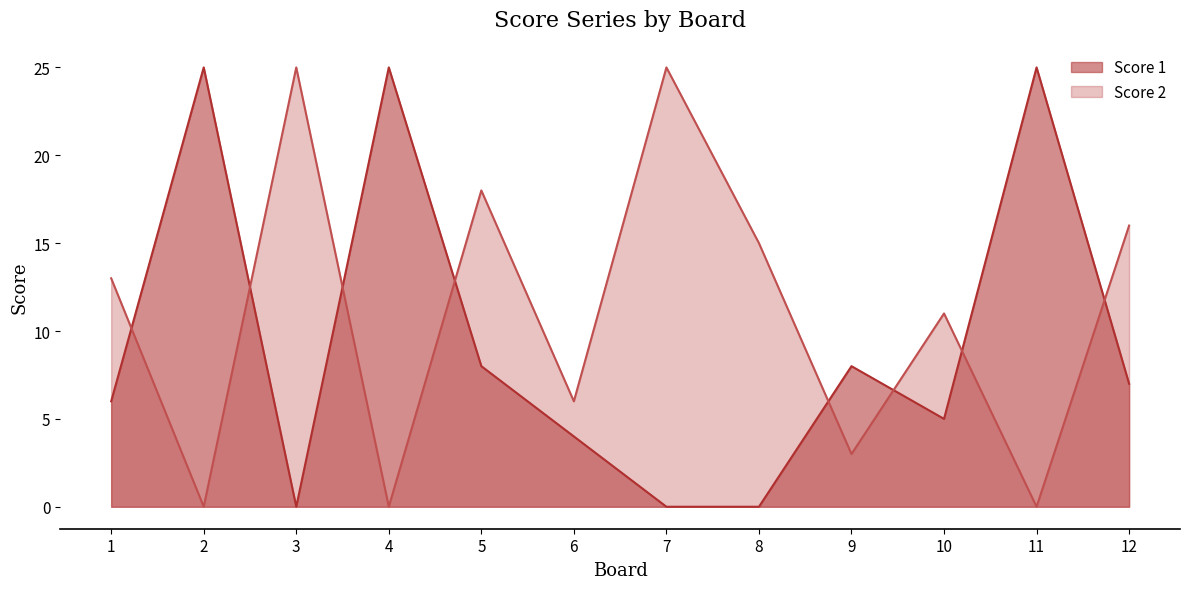

The value of Score 2 at 7 is 25. True or false?

True